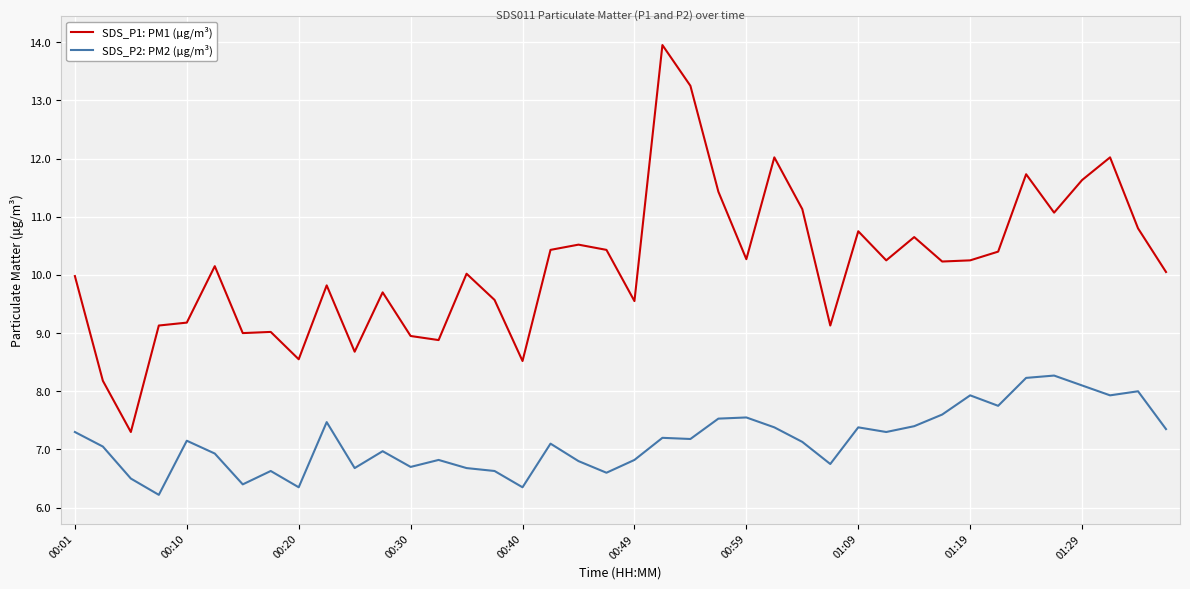

List the series in order of their peak value, highest first.

SDS_P1: PM1 (μg/m³), SDS_P2: PM2 (μg/m³)